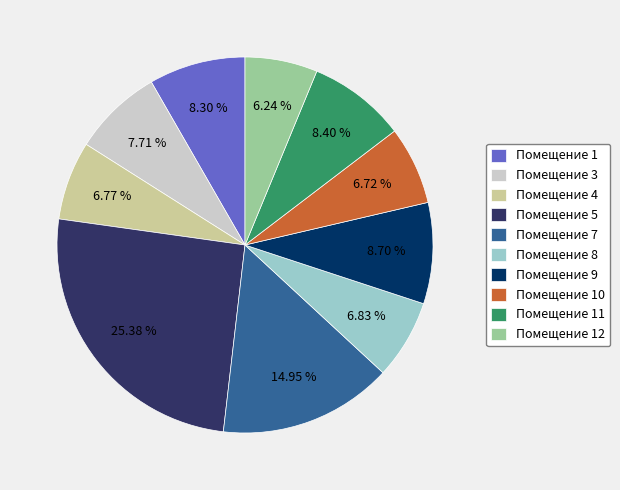

Combined, do Помещение 5 and Помещение 8 account for over 50%?

No